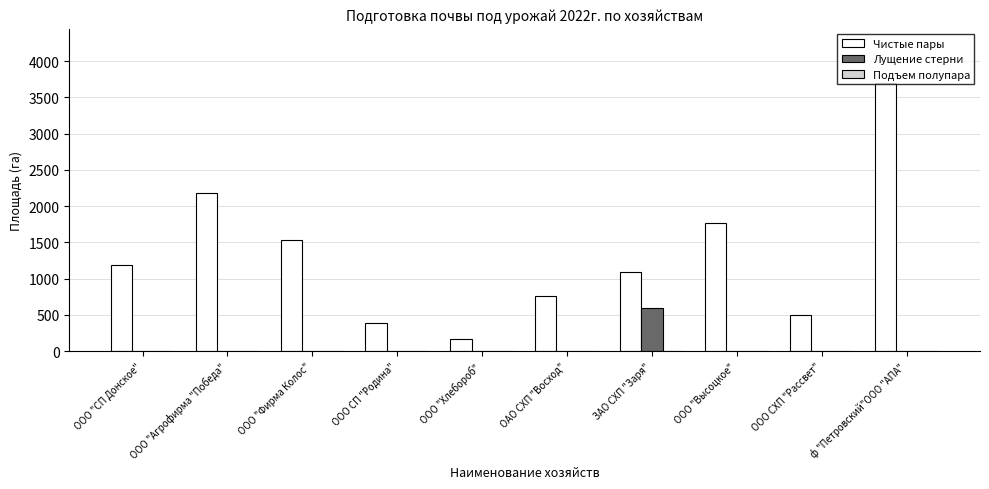

The value of Лущение стерни at ООО "СП Донское" is 0.0. True or false?

True